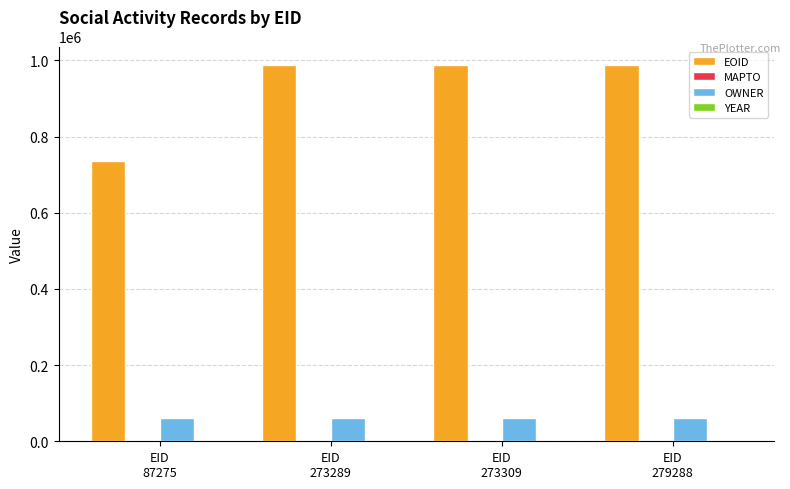

Which series has the largest range (max minus min)?

EOID